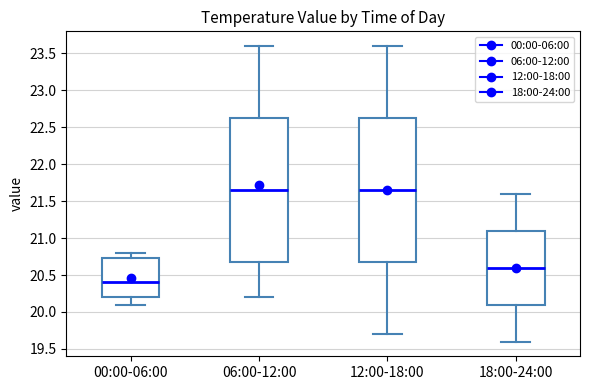

Reading left to right, read every box against the y-axis: the position of its median line, the range the box covers, and the ends of its whiskers. The values are not printed on the chart, so give them approximately, as read against the axis.

00:00-06:00: median 20.40, box 20.20 to 20.75, whiskers 20.10 to 20.80
06:00-12:00: median 21.65, box 20.70 to 22.65, whiskers 20.20 to 23.60
12:00-18:00: median 21.65, box 20.70 to 22.65, whiskers 19.70 to 23.60
18:00-24:00: median 20.60, box 20.10 to 21.10, whiskers 19.60 to 21.60